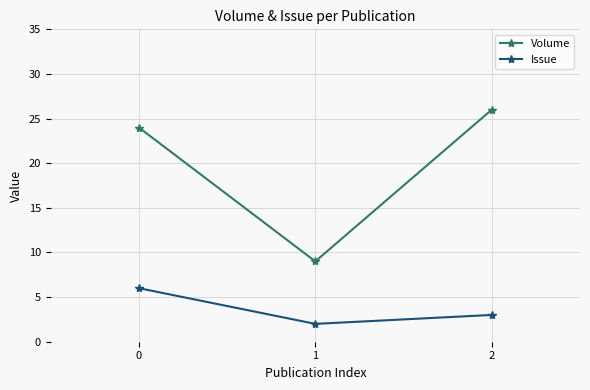

What are all the series names shown in the legend?

Volume, Issue